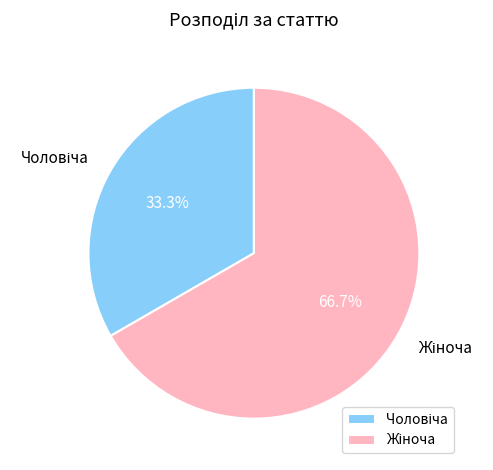

Is there any slice that represents more than half of the pie?

Yes